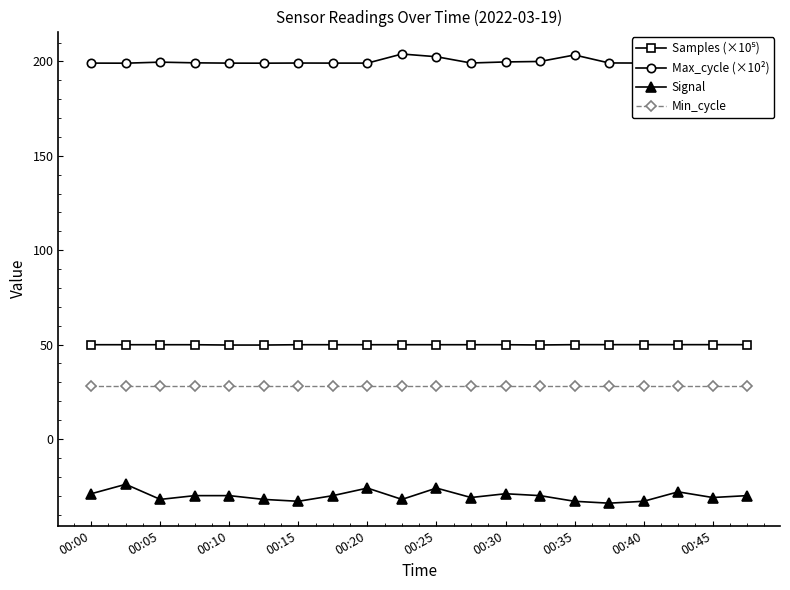

What is the minimum value for Signal?

-34.0